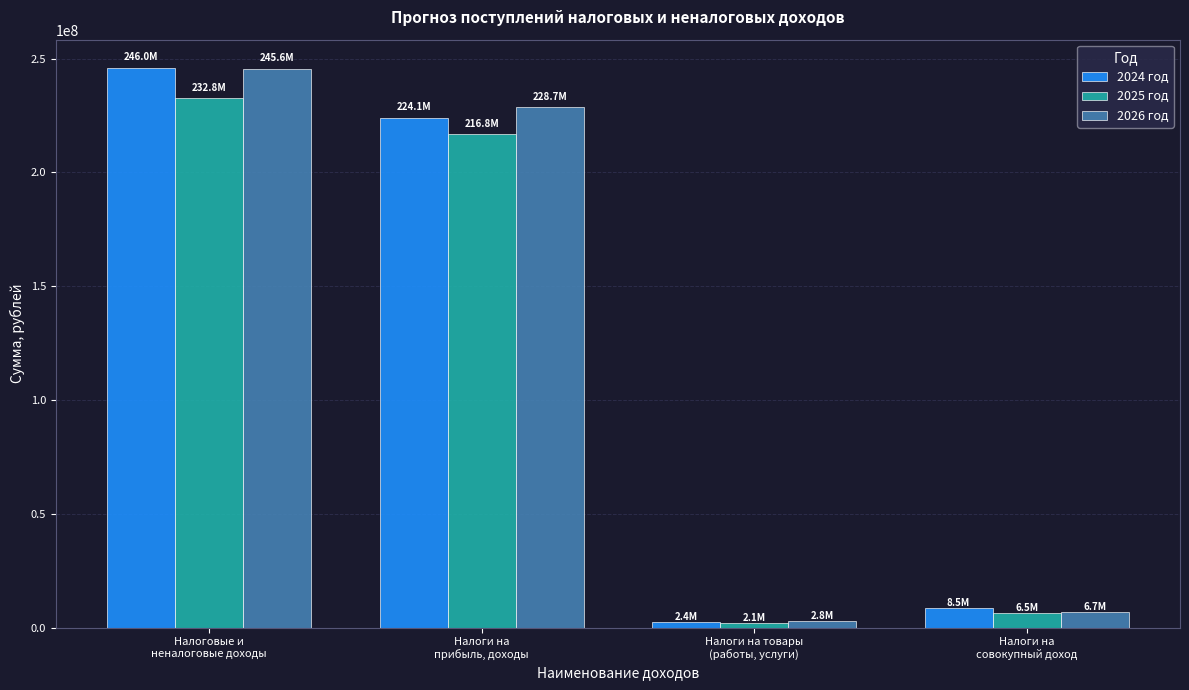

Between Налоги на
прибыль, доходы and Налоги на
совокупный доход, which series saw the biggest shift?

2026 год